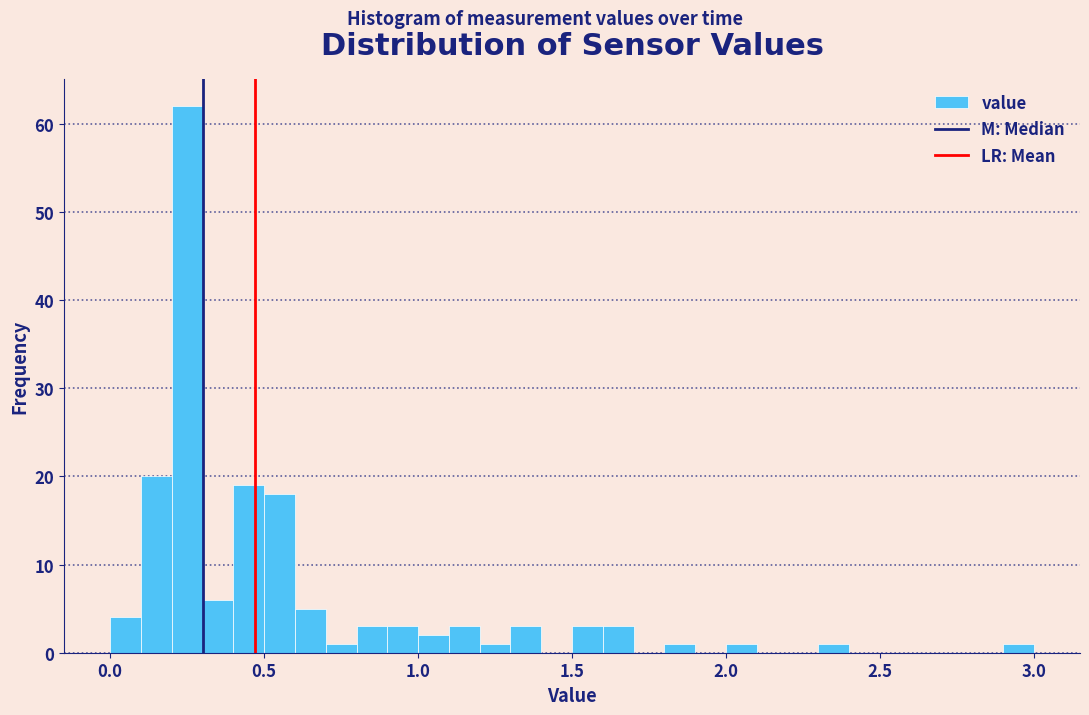

Around what value on the x-axis is the tallest bar? Give the approximate position of its centre, as read against the axis.

0.25